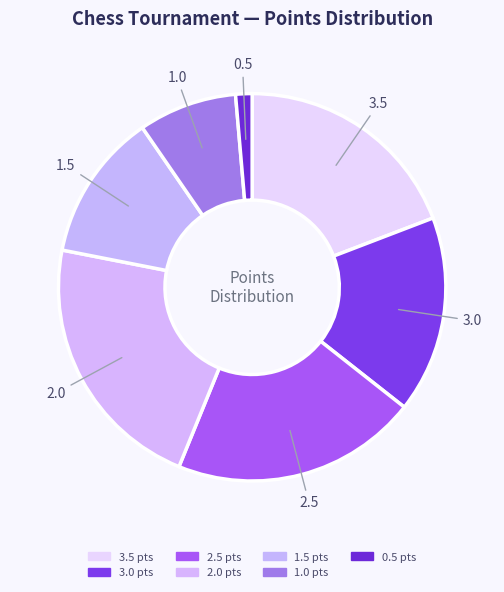

How many slices are in this pie chart?

7